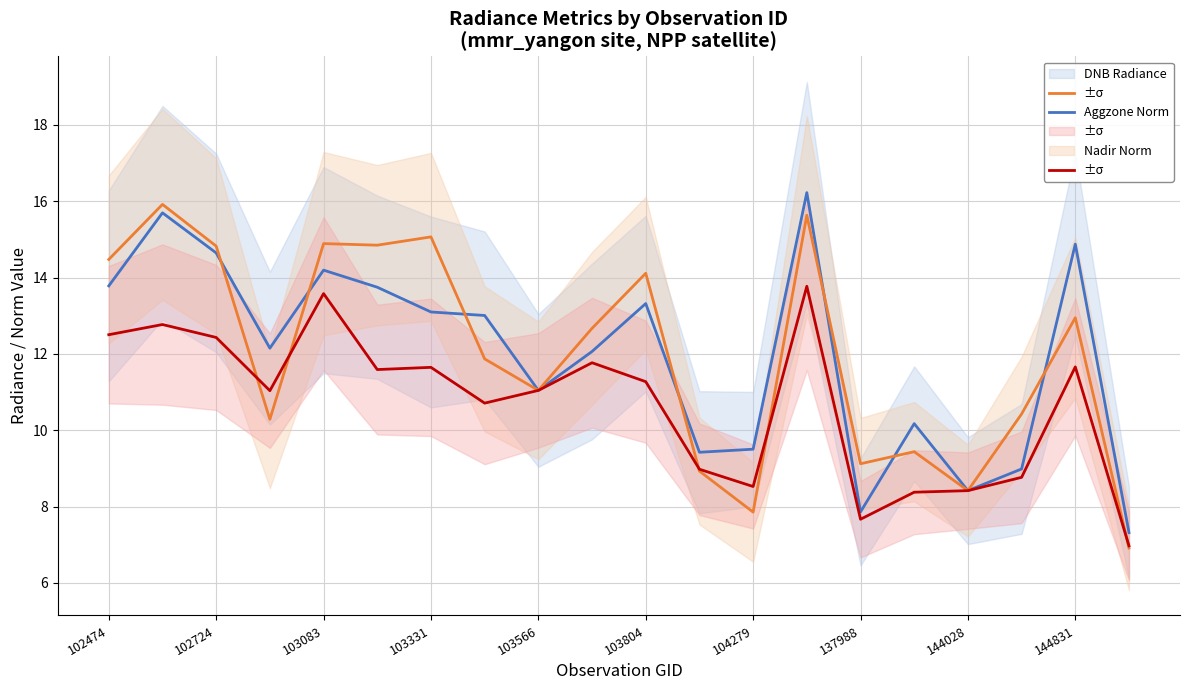

What is the sum of all Aggzone Norm values?

239.7